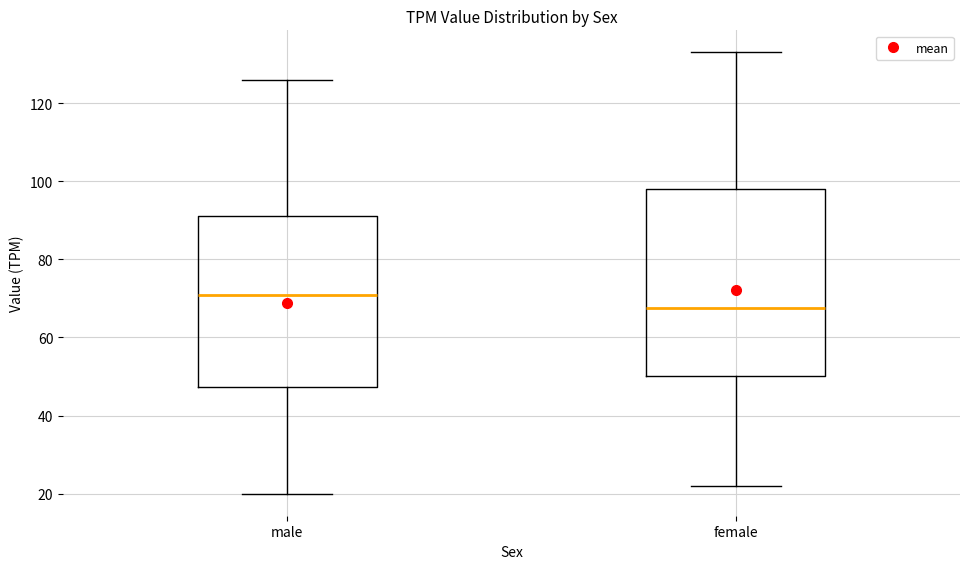

Where does the lower whisker of the box for female end on the y-axis? The values are not printed on the chart, so give them approximately, as read against the axis.

22